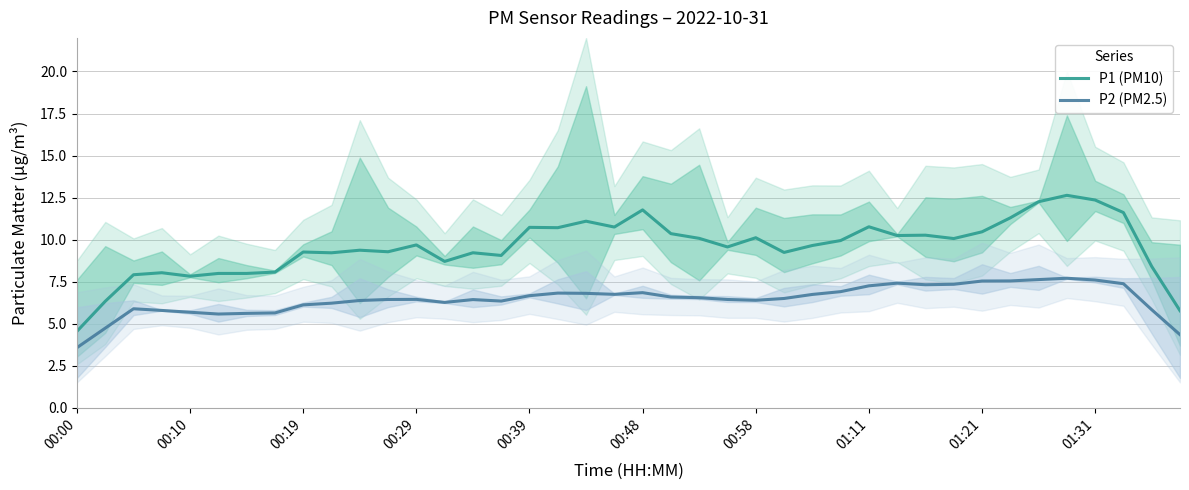

What is the minimum value for P1 (PM10)?

4.5